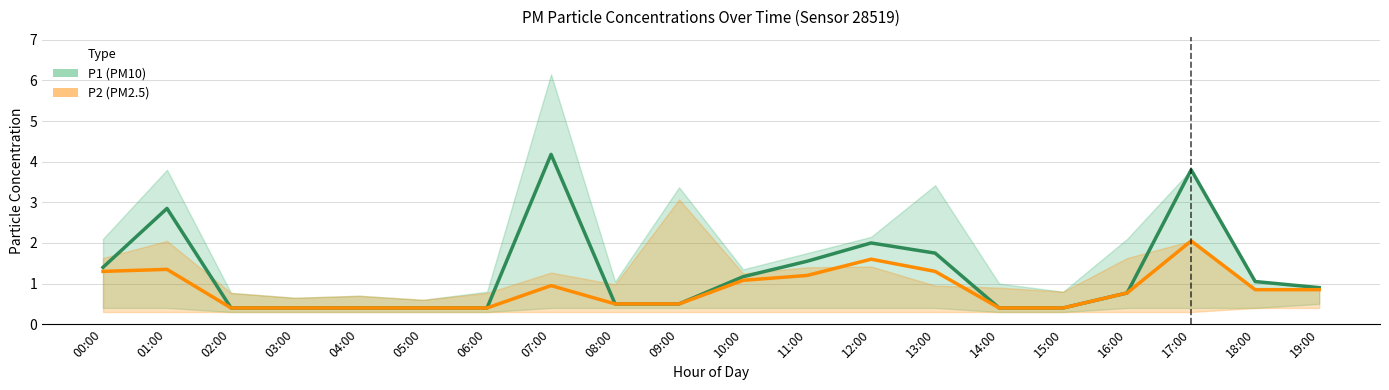

Which category has the lowest value across all series?

02:00